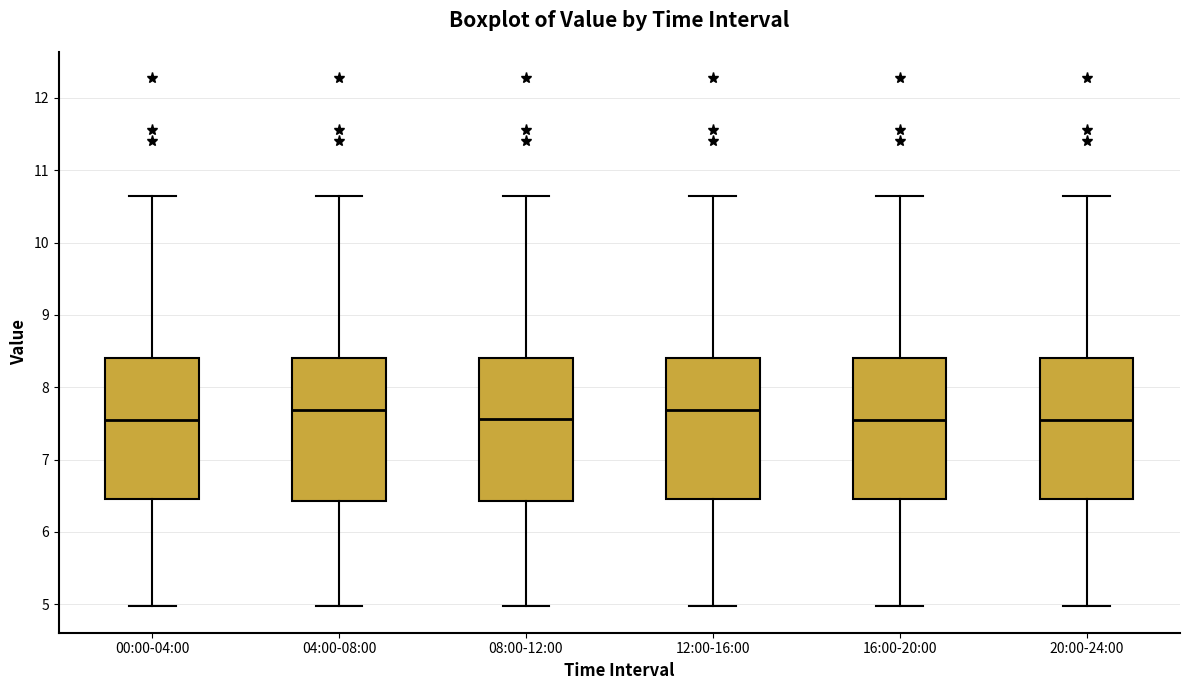

Reading left to right, transcribe this box plot: for each box, give where its median line is, the range the box spans, and where its two whiskers end, as read against the y-axis. The values are not printed on the chart, so give them approximately, as read against the axis.

00:00-04:00: median 7.6, box 6.5 to 8.4, whiskers 5.0 to 10.7
04:00-08:00: median 7.7, box 6.4 to 8.4, whiskers 5.0 to 10.7
08:00-12:00: median 7.6, box 6.4 to 8.4, whiskers 5.0 to 10.7
12:00-16:00: median 7.7, box 6.5 to 8.4, whiskers 5.0 to 10.7
16:00-20:00: median 7.6, box 6.5 to 8.4, whiskers 5.0 to 10.7
20:00-24:00: median 7.6, box 6.5 to 8.4, whiskers 5.0 to 10.7